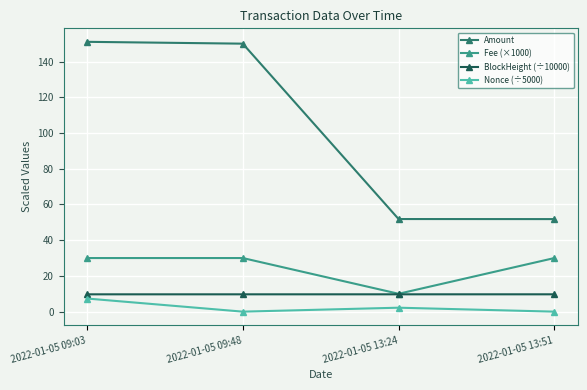

Which series has the largest range (max minus min)?

Amount